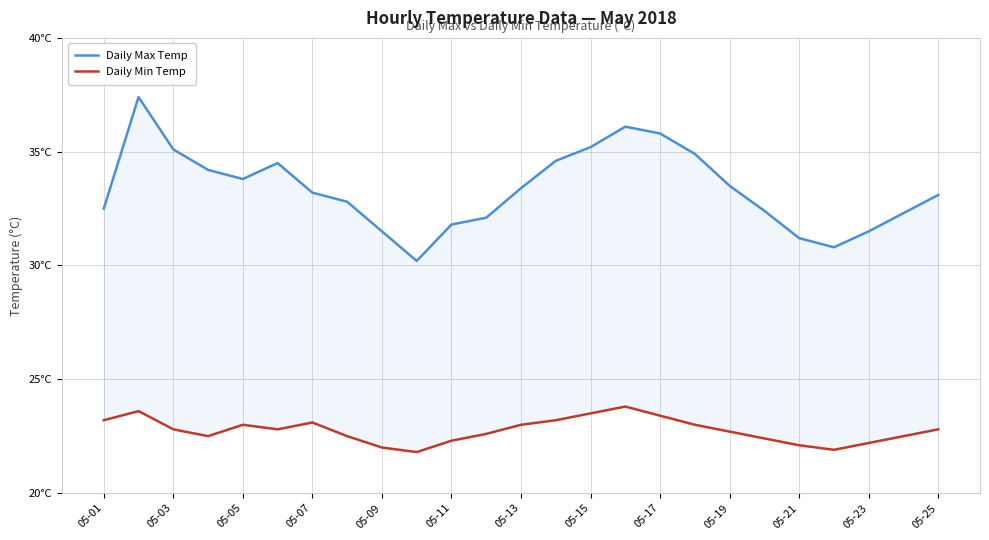

In Daily Min Temp, how many points are higher than both neighbors (excluding endpoints)?

4